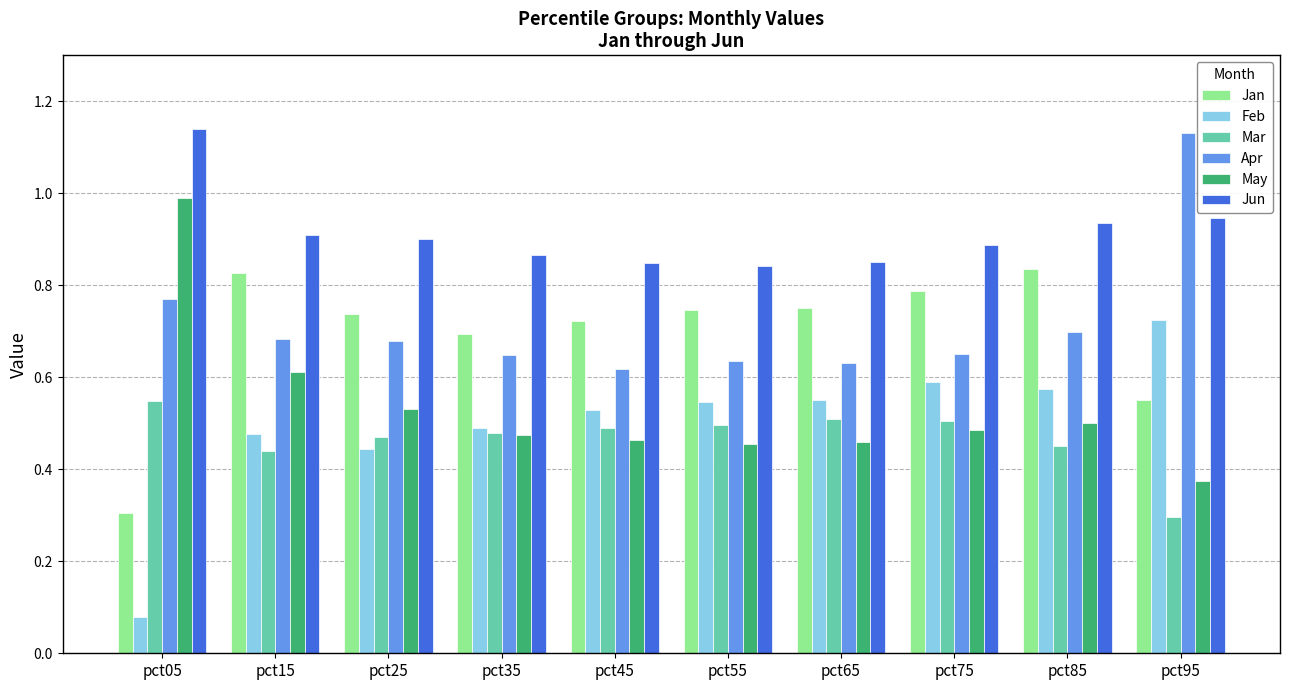

At which label is Mar closest to 0?

pct95